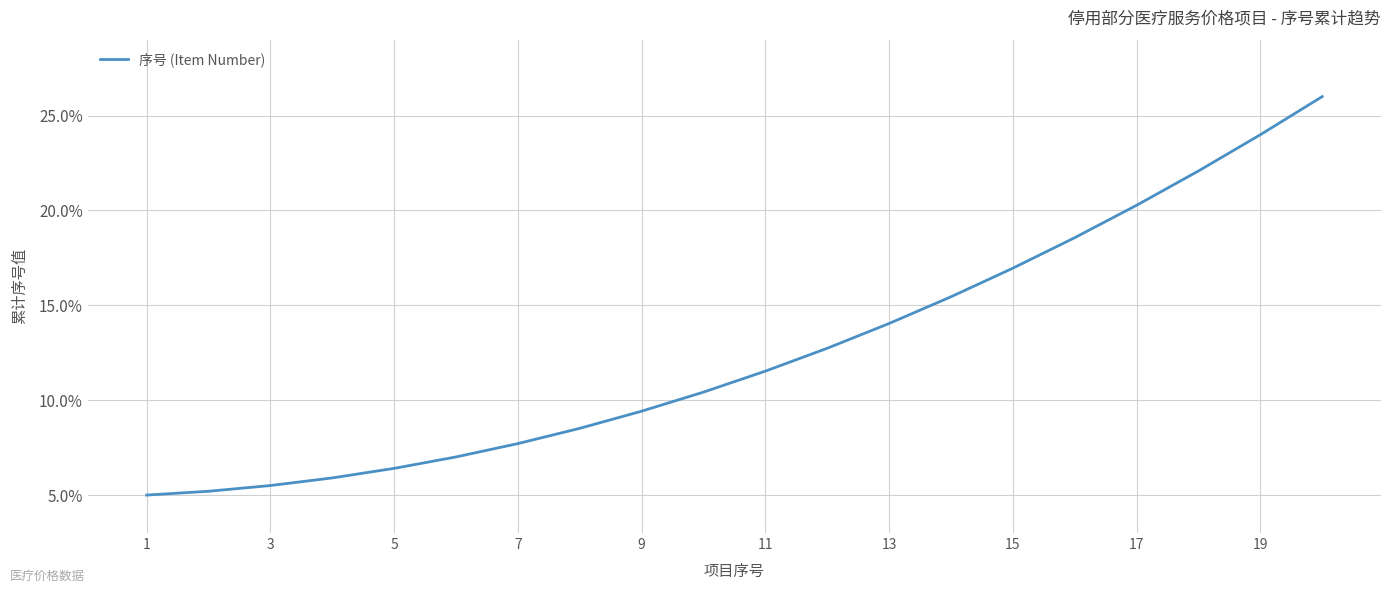

What is the greatest value displayed?

26.0